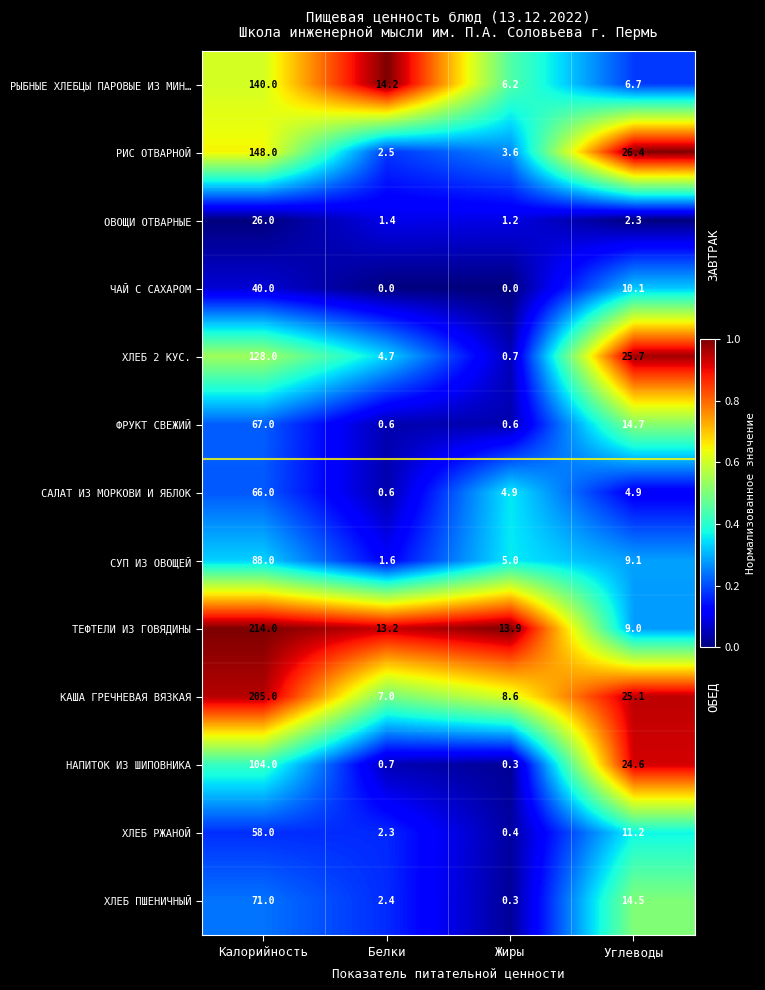

At how many categories does at least one series exceed 0?

4